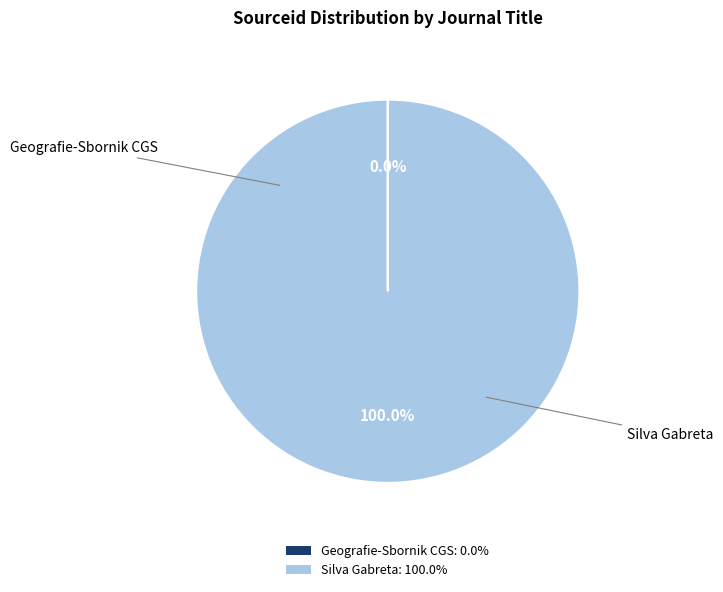

Is there any slice that represents more than half of the pie?

Yes